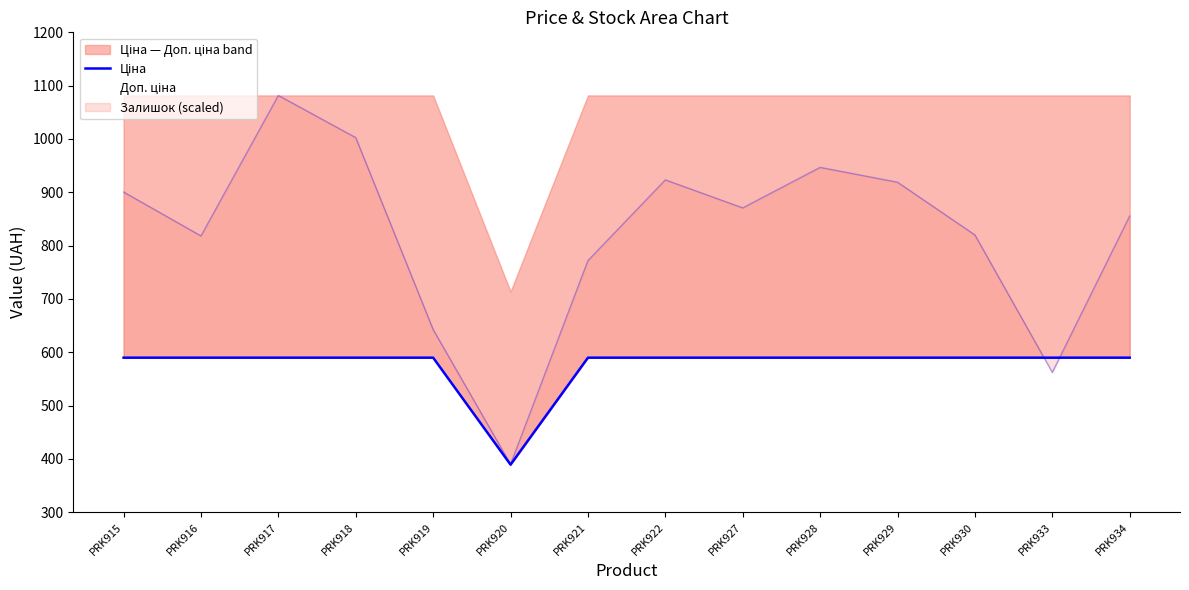

Reading left to right, what are all the values shown in this chart?

Ціна: PRK915=589.9	PRK916=589.9	PRK917=589.9	PRK918=589.9	PRK919=589.9	PRK920=389.3	PRK921=589.9	PRK922=589.9	PRK927=589.9	PRK928=589.9	PRK929=589.9	PRK930=589.9	PRK933=589.9	PRK934=589.9
Доп. ціна: PRK915=1081.7	PRK916=1081.7	PRK917=1081.7	PRK918=1081.7	PRK919=1081.7	PRK920=714.0	PRK921=1081.7	PRK922=1081.7	PRK927=1081.7	PRK928=1081.7	PRK929=1081.7	PRK930=1081.7	PRK933=1081.7	PRK934=1081.7